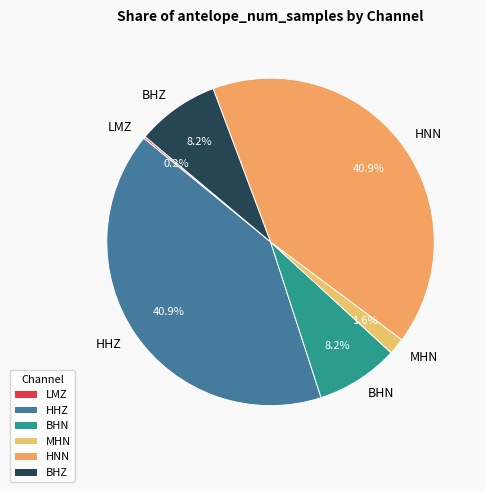

Does HHZ represent more than half of the total?

No